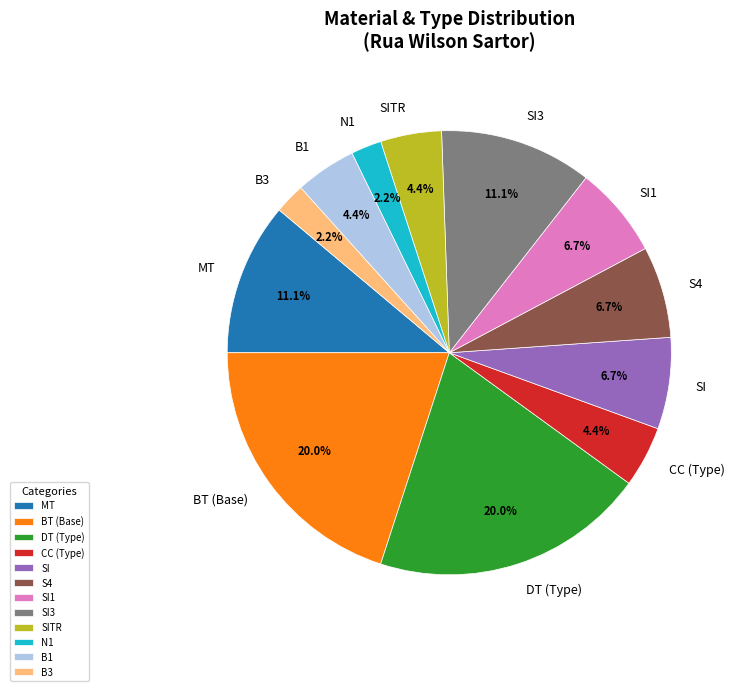

What percentage is NOT represented by N1?

97.8%